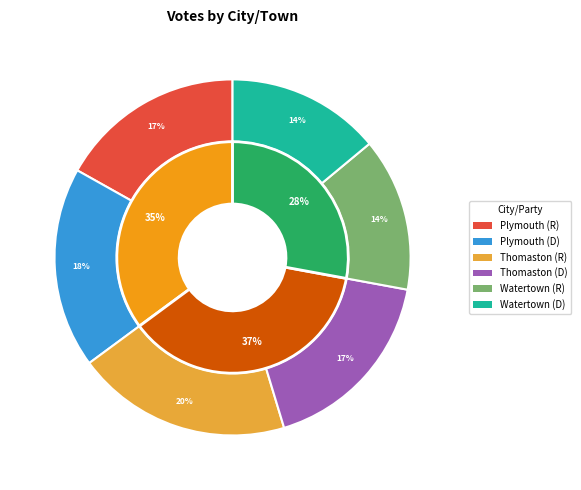

Count the number of slices in the pie.

3